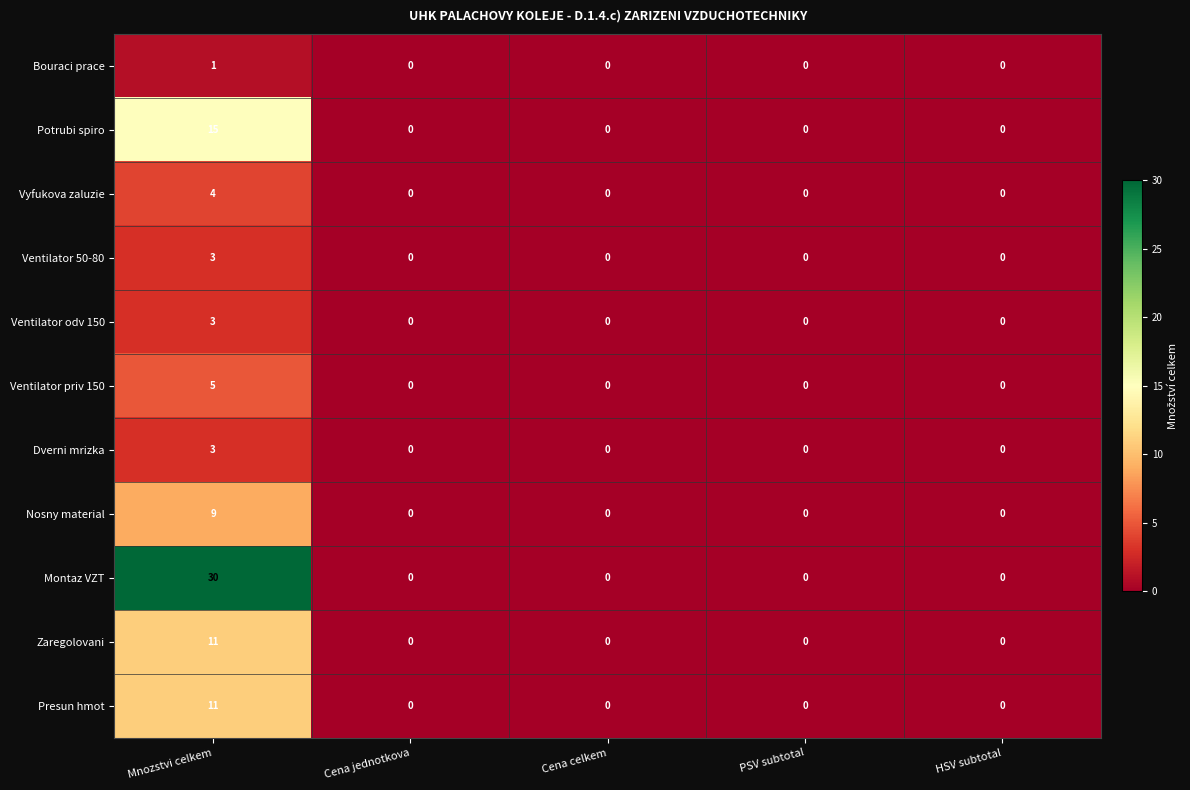

True or false: Zaregolovani has a value of 18 at Mnozstvi celkem.

False